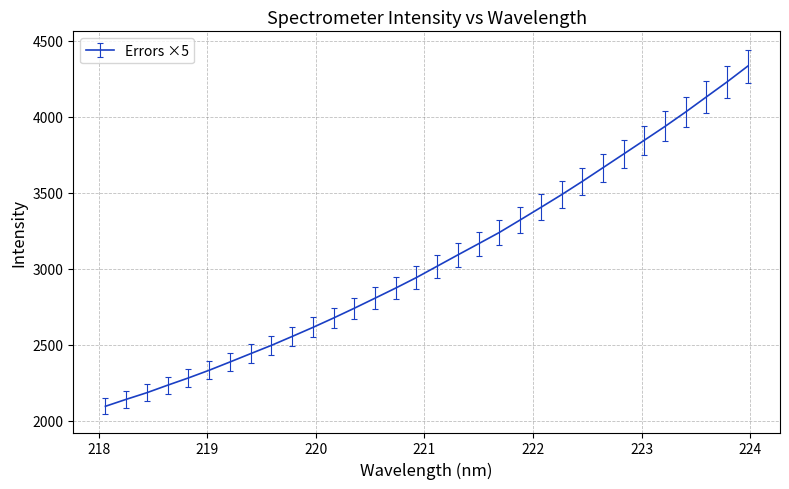

What is the difference between the maximum and minimum values?

2235.8